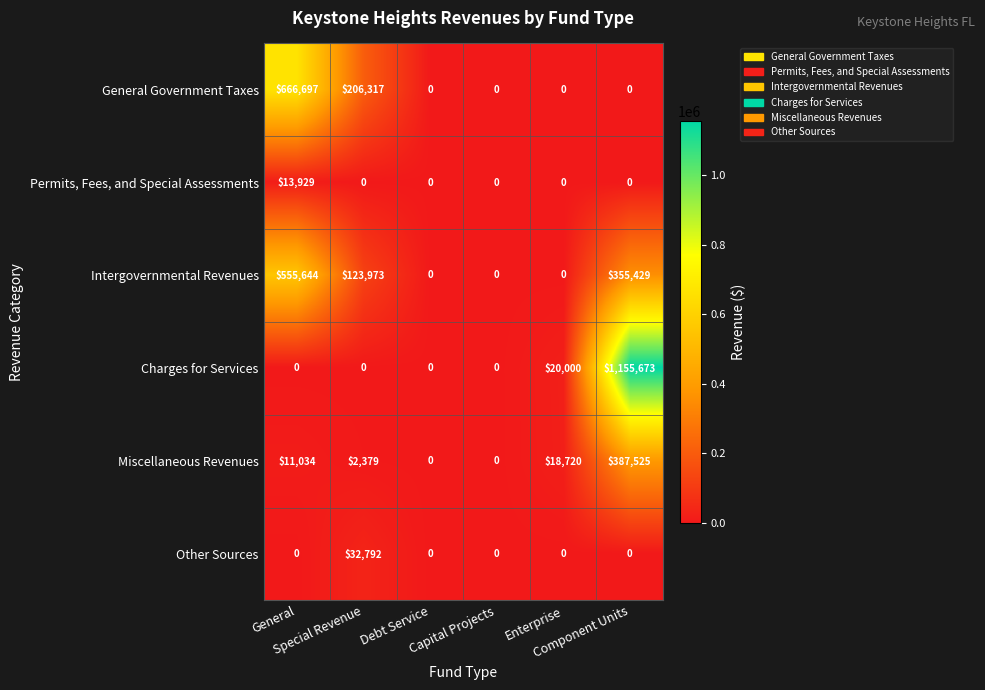

What is the spread (max minus min) of values at Enterprise?

20000